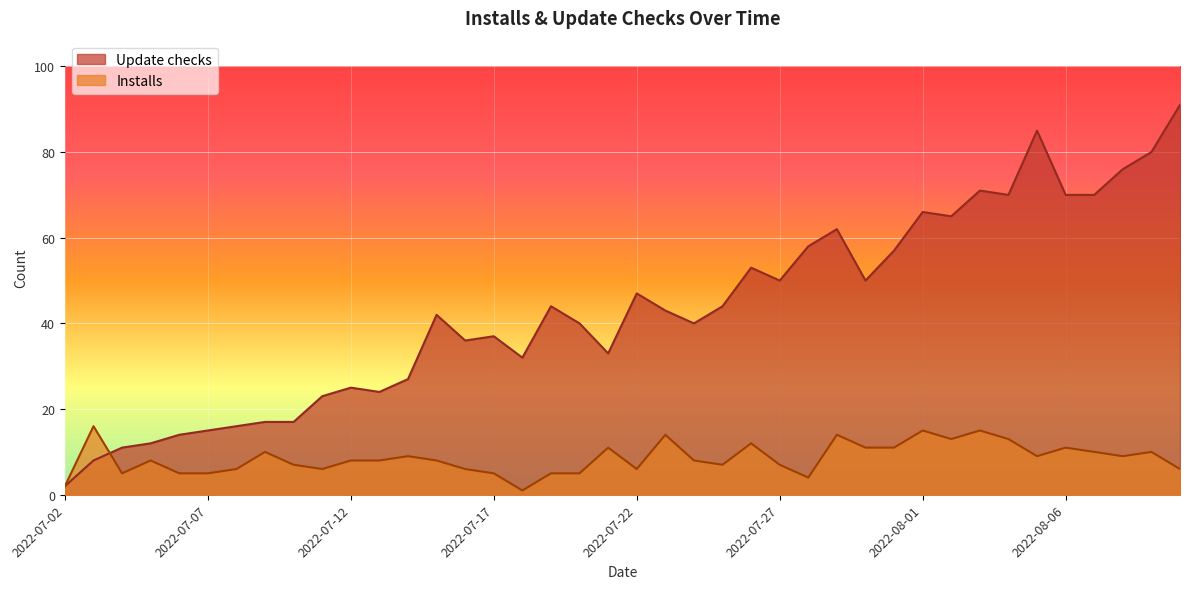

How many interior local valleys does the Installs series have?

9